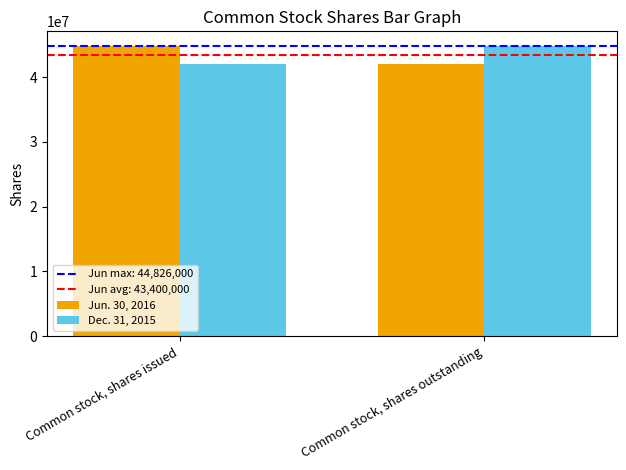

How many categories are shown in the chart?

2